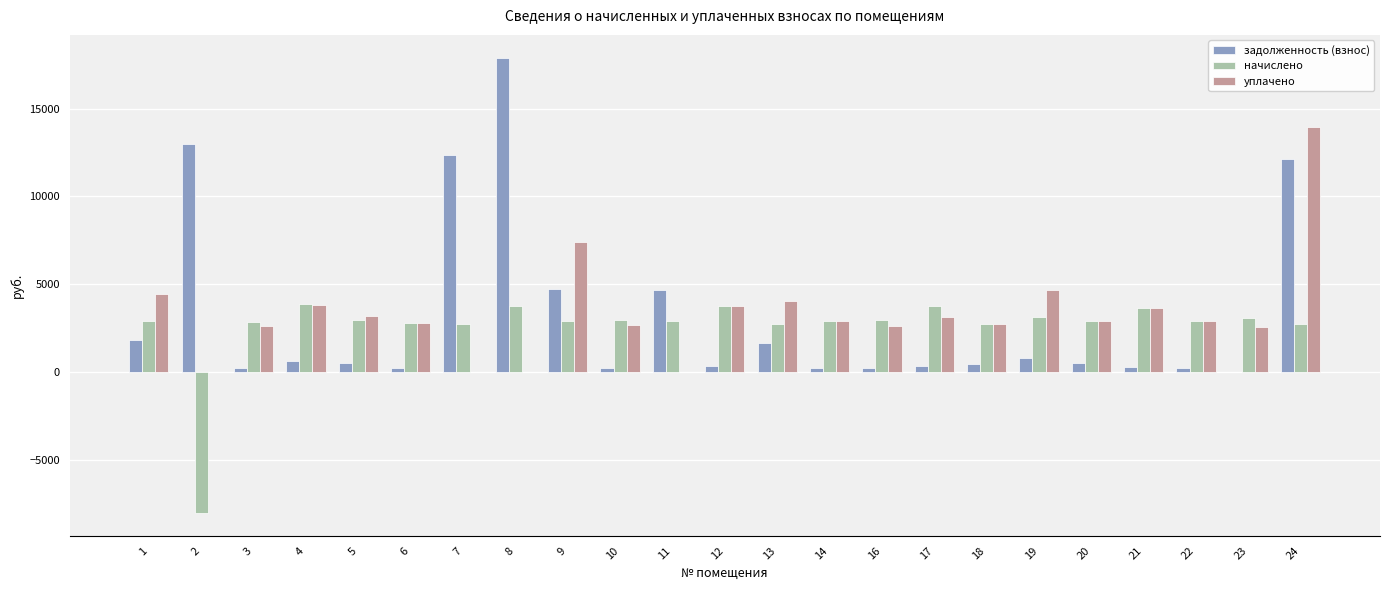

What value does the начислено series have at 22?

2918.9